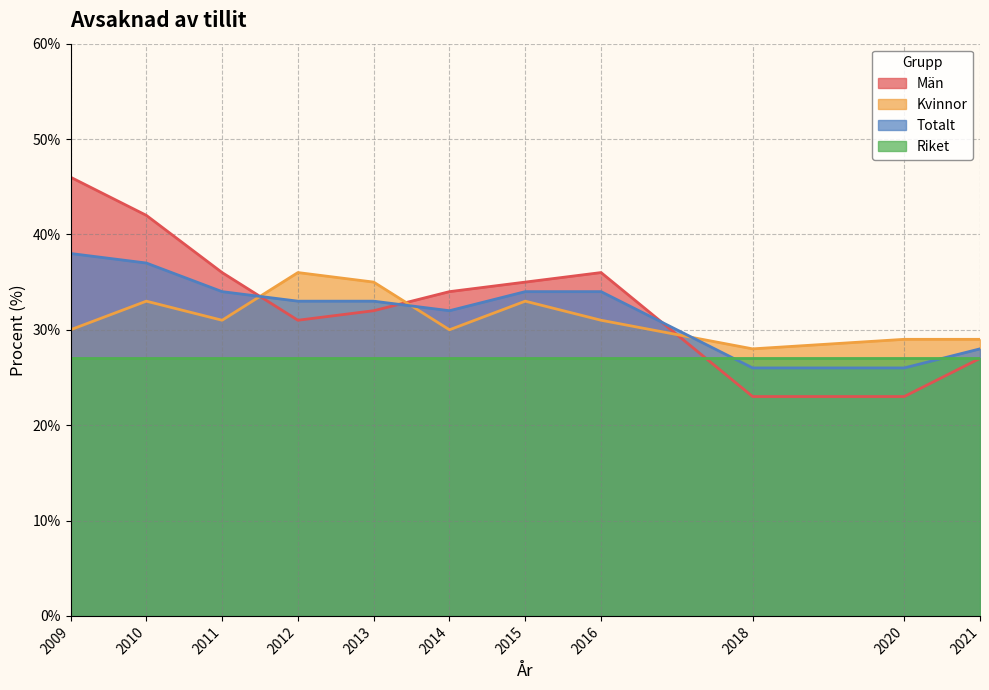

What is the average value of the Totalt series?

32